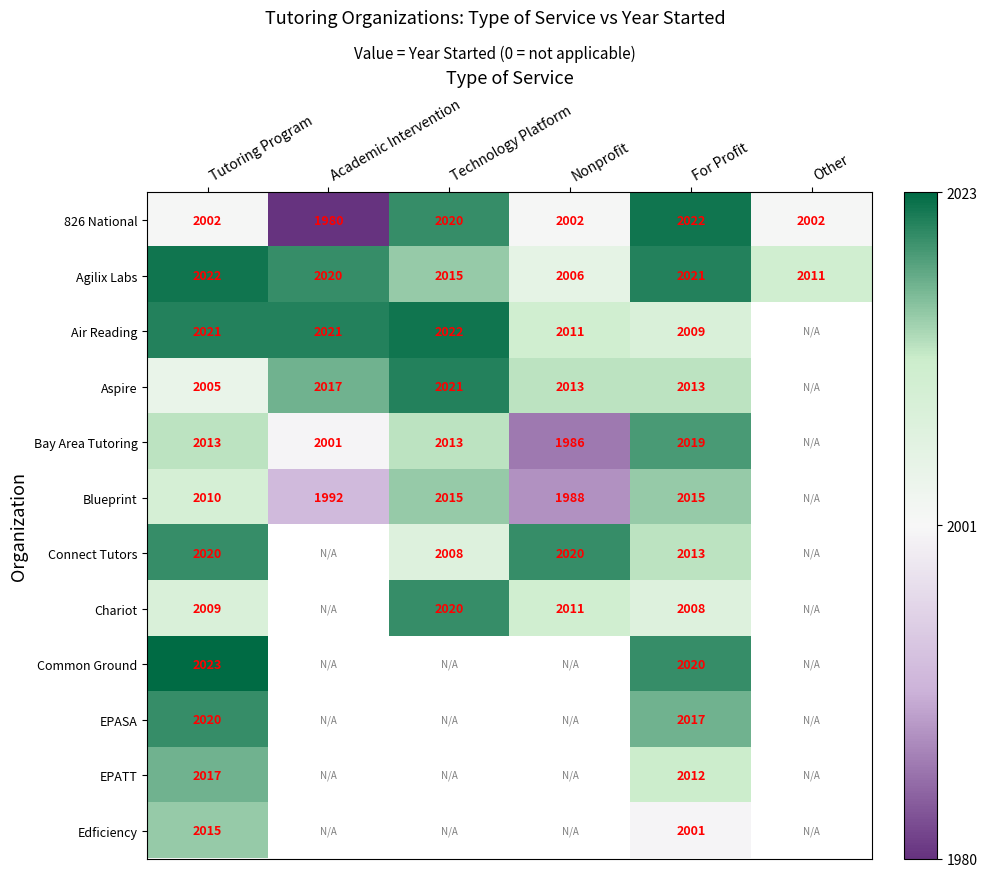

Which category has the highest value in the Agilix Labs series?

Tutoring Program